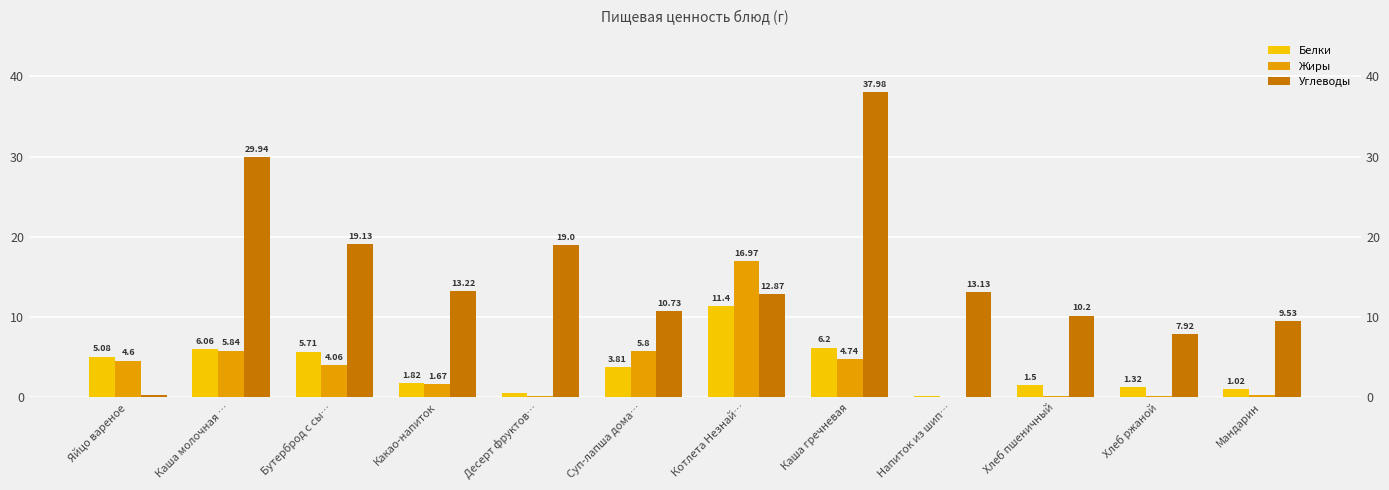

What is the difference between the second highest and minimum values in the Жиры series?

5.8